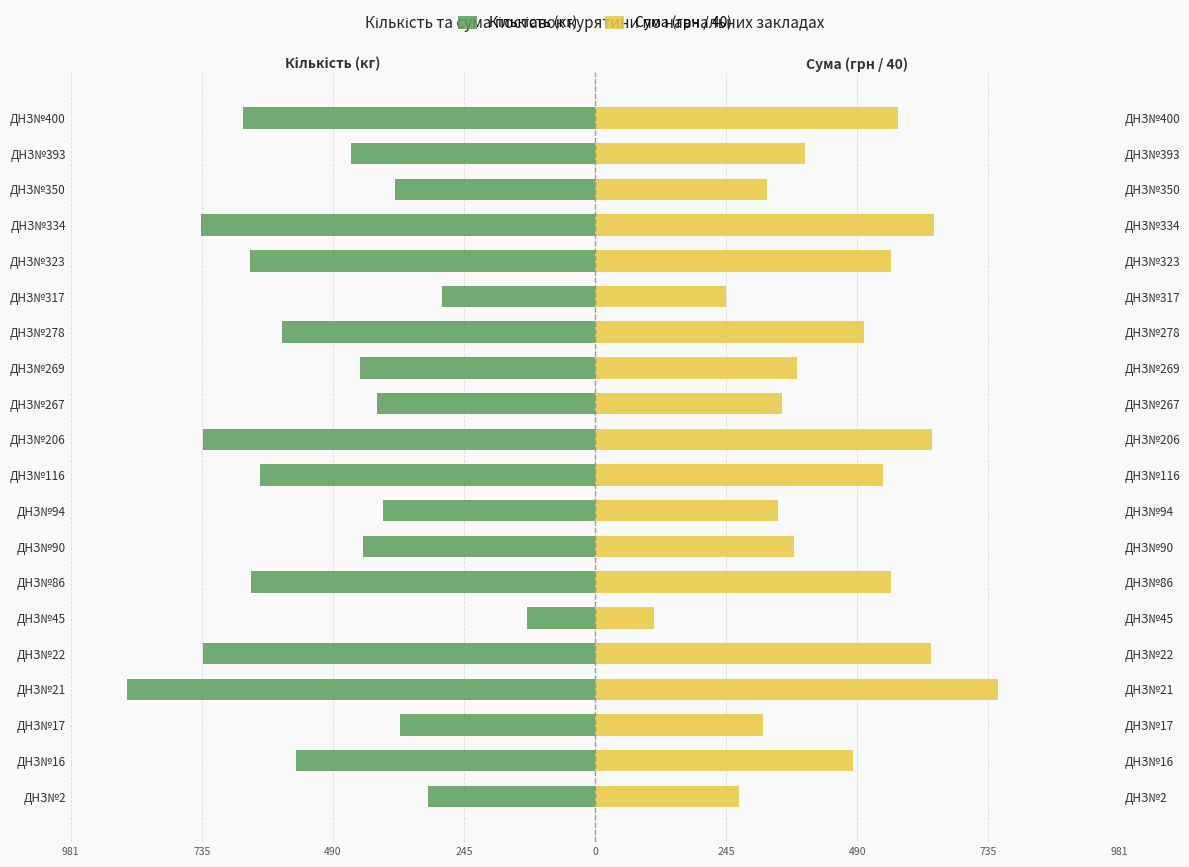

Which series has the widest spread of values?

Кількість (кг)